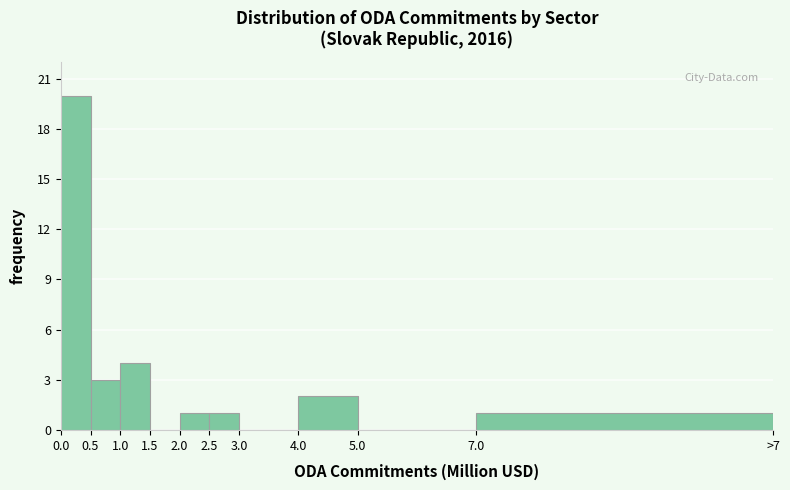

Reading left to right, list all the values displayed in this chart.

0.0=20	0.5=3	1.0=4	1.5=0	2.0=1	2.5=1	3.0=0	4.0=2	5.0=0	7.0=1